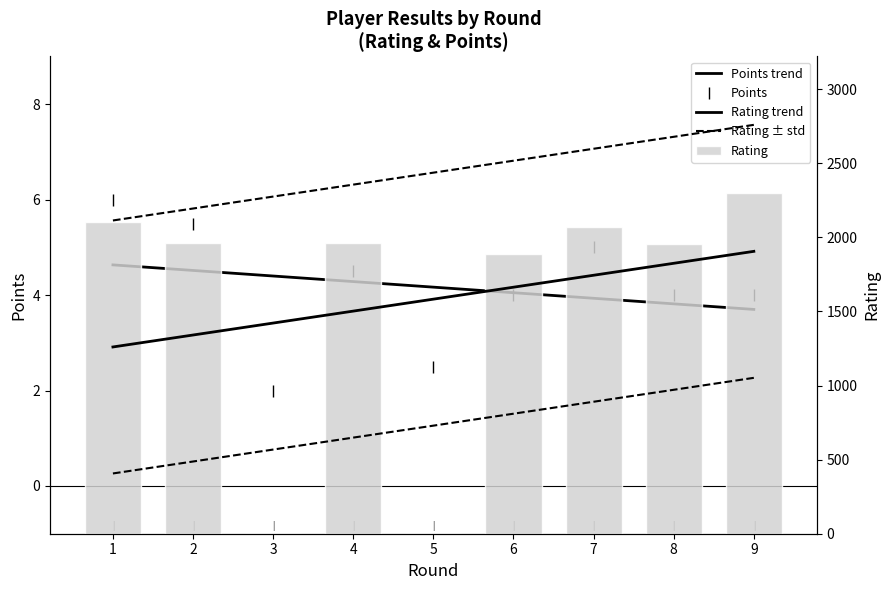

What is the greatest value displayed?

2301.0